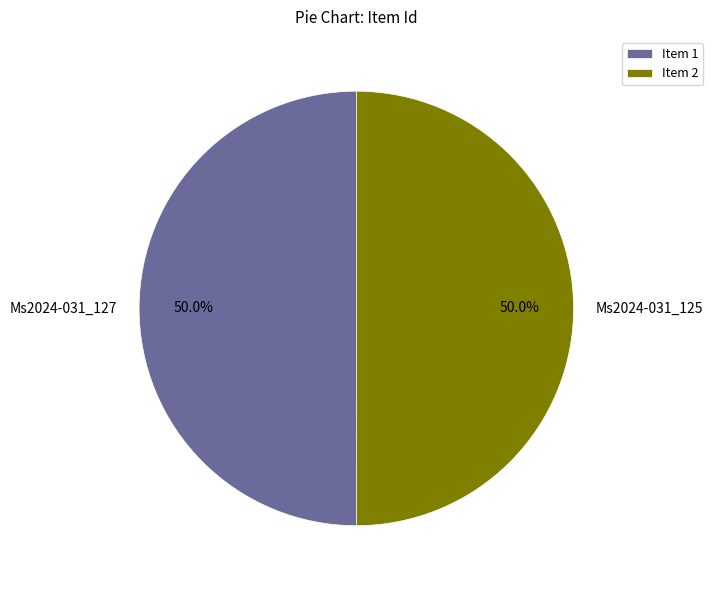

The Ms2024-031_127 slice represents 42% of the pie. True or false?

False